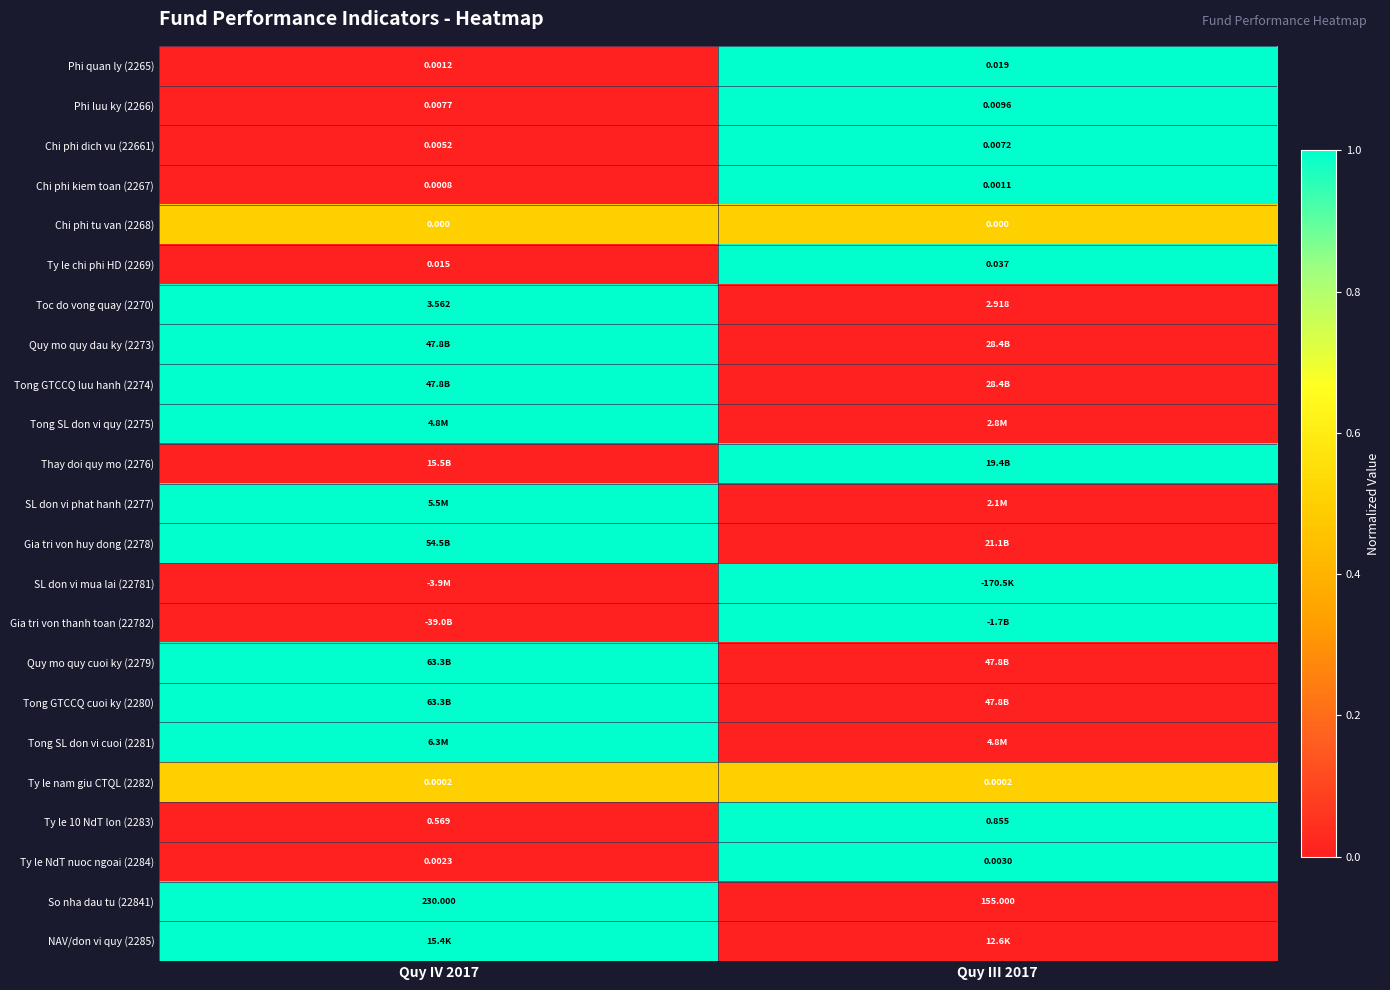

Is the value of So nha dau tu (22841) at Quy IV 2017 greater than the value of Phi quan ly (2265) at Quy IV 2017?

Yes